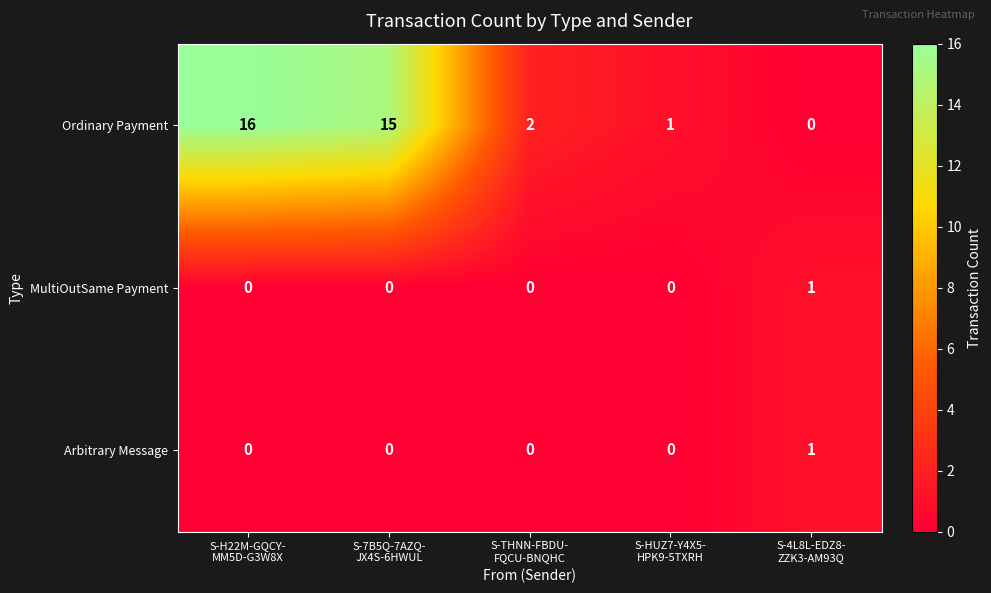

Count the number of data series in this chart.

3